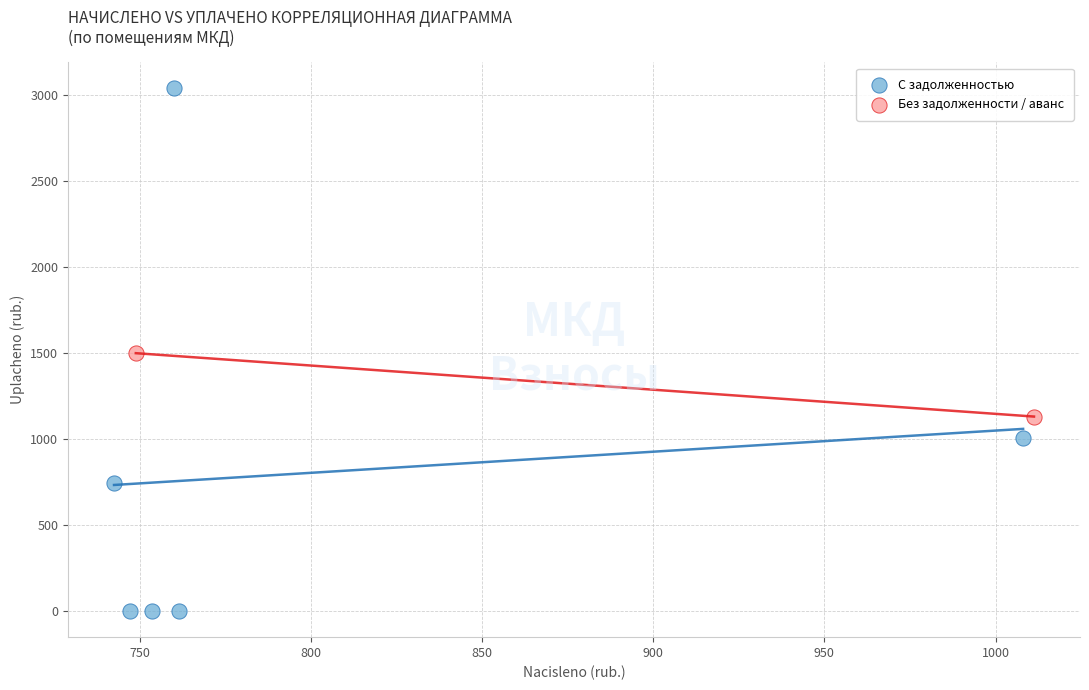

Which series has the widest spread of Y values?

С задолженностью